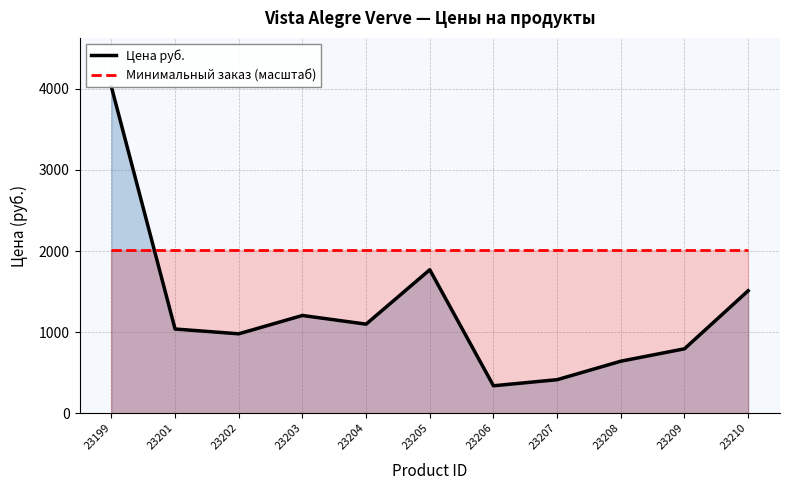

The value of Минимальный заказ (масштаб) at 23207 is 2012.5. True or false?

True